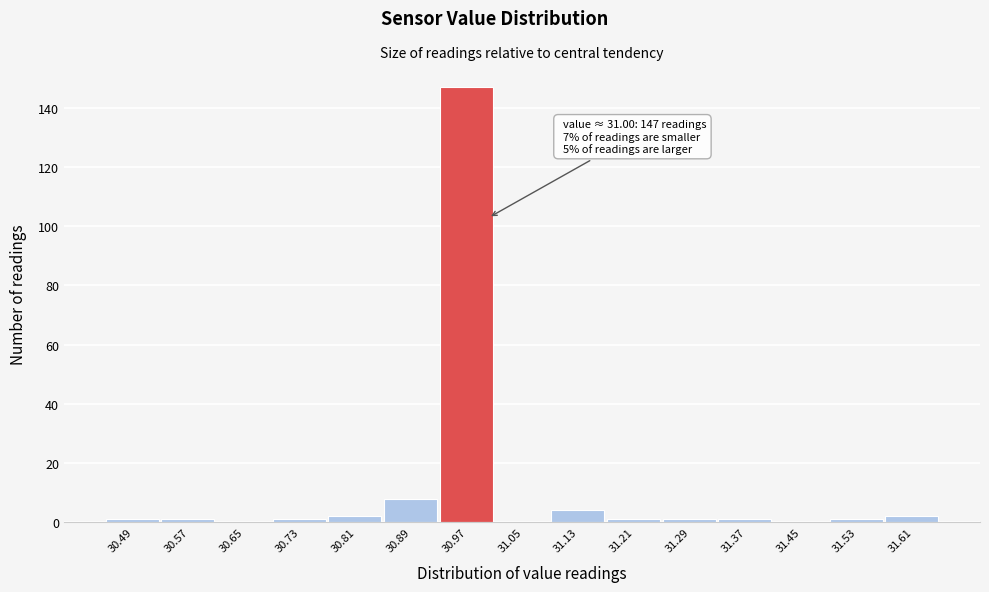

Over which range of the x-axis is the bar tallest?

30.93 to 31.01